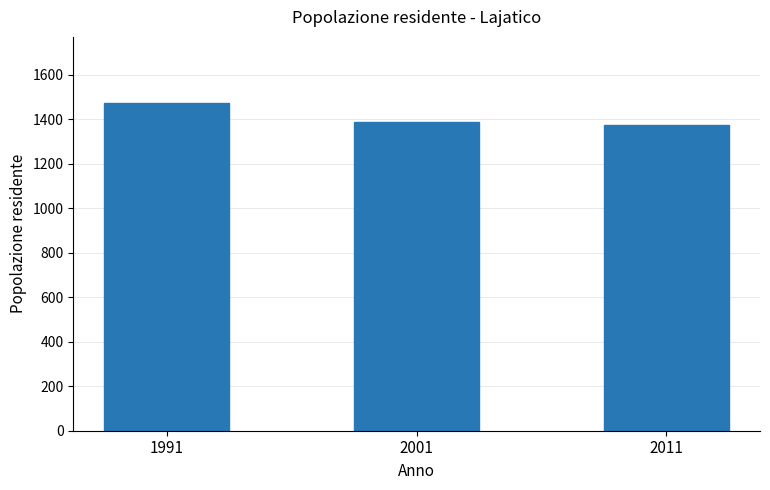

The value at 1991 is 1475. True or false?

True